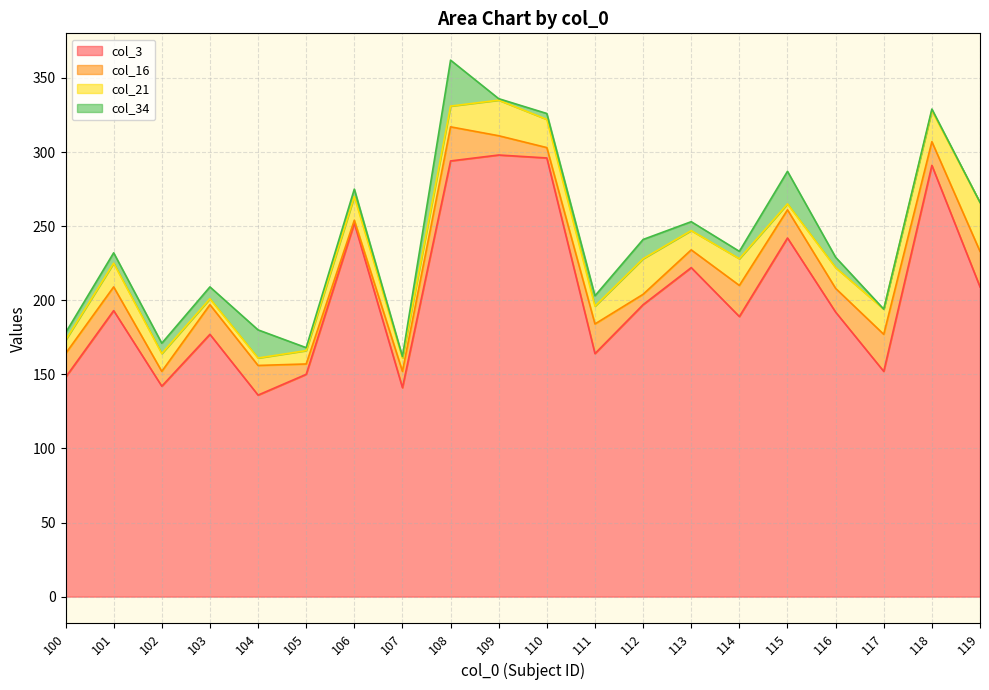

What are all the series names shown in the legend?

col_3, col_16, col_21, col_34